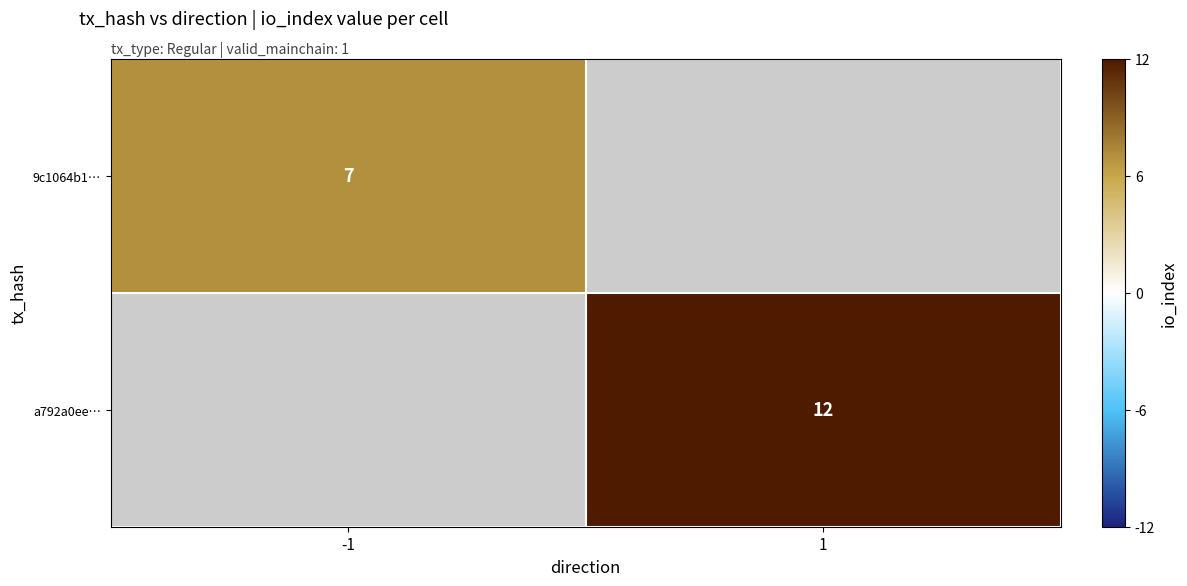

True or false: 9c1064b1… has a value of 5 at -1.

False